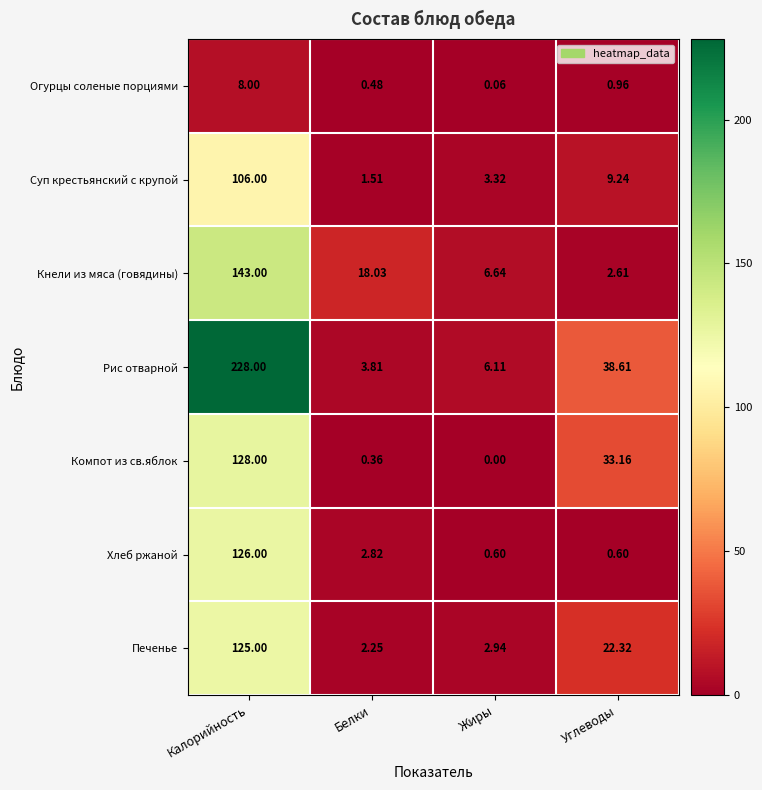

At which label is Хлеб ржаной closest to 63?

Белки